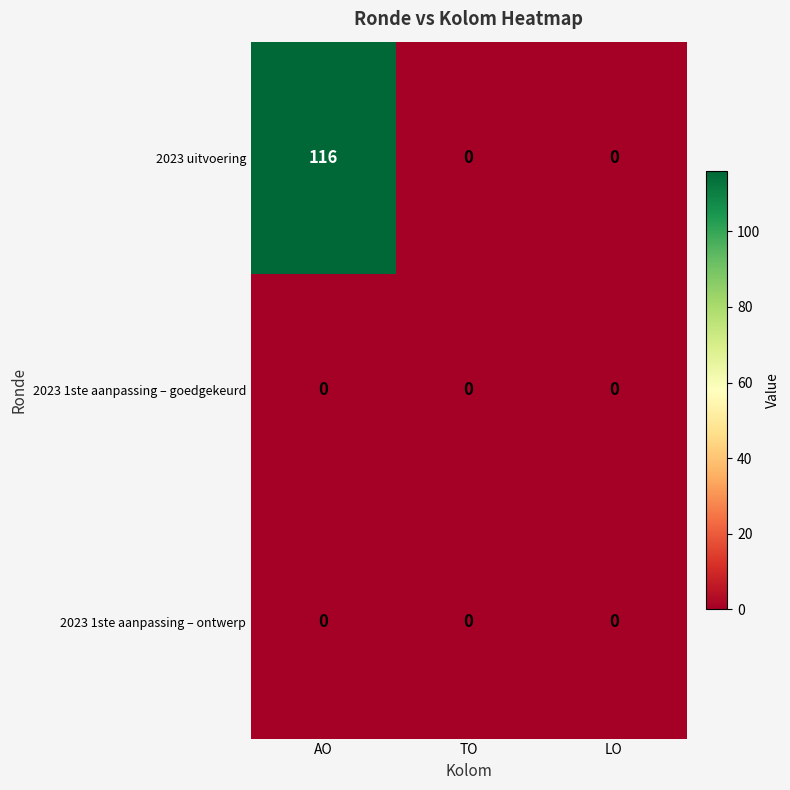

Which category has the highest value across all series?

AO